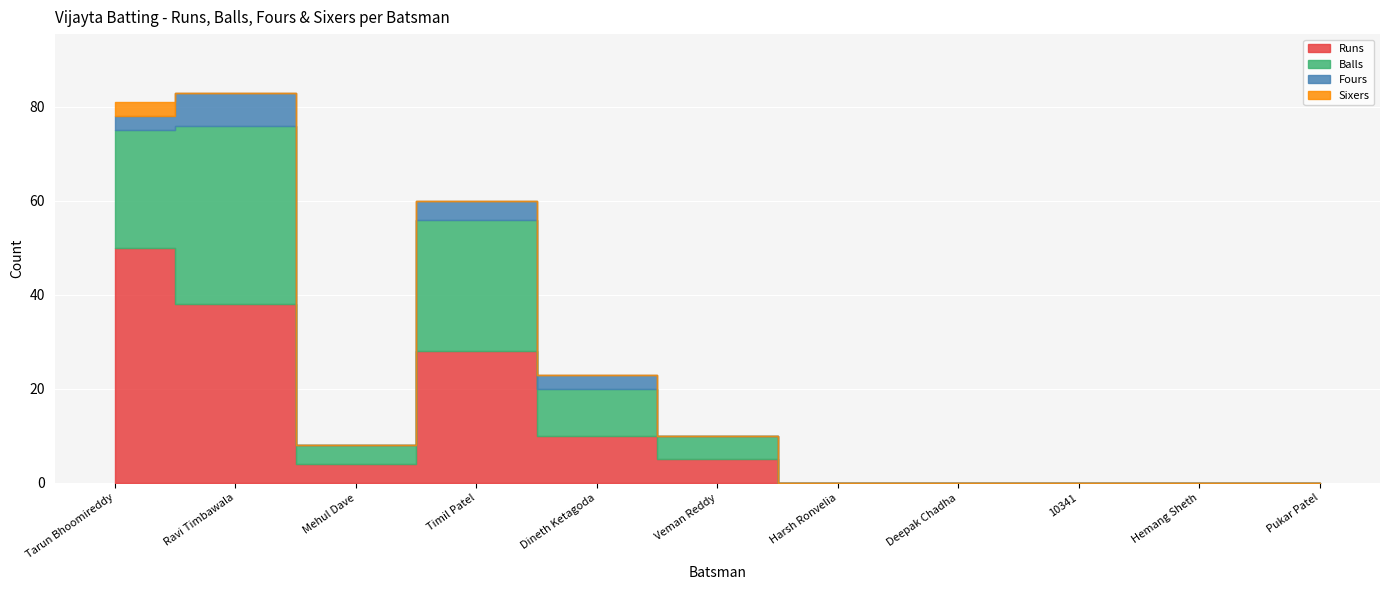

Count the Sixers values in the range 0 to 1.

10